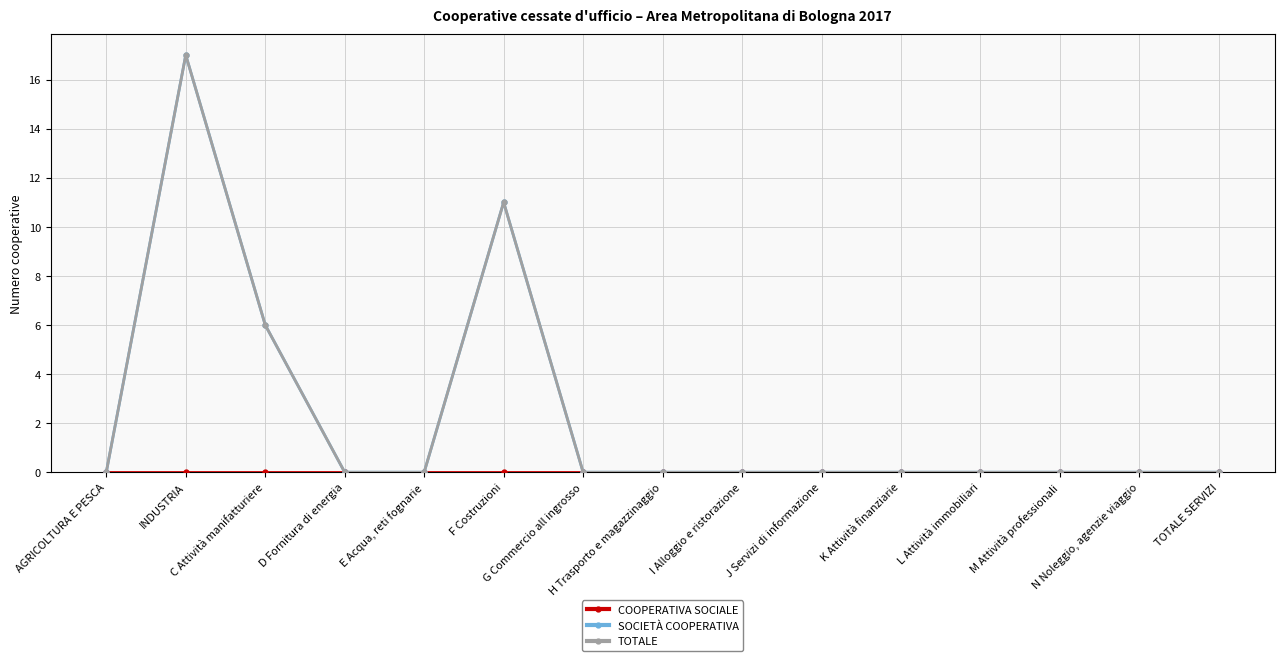

Which has a higher value, TOTALE SERVIZI or M Attività professionali?

TOTALE SERVIZI